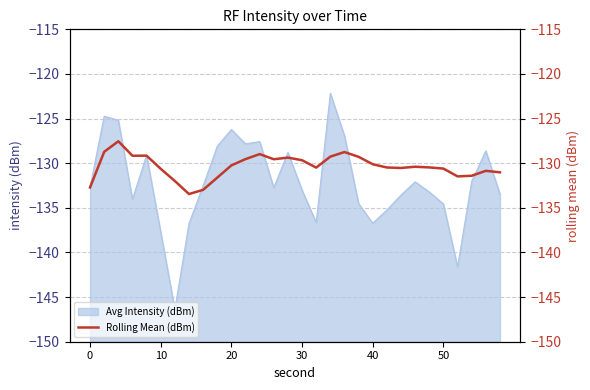

How many points are higher than both their immediate neighbors (excluding endpoints)?

7